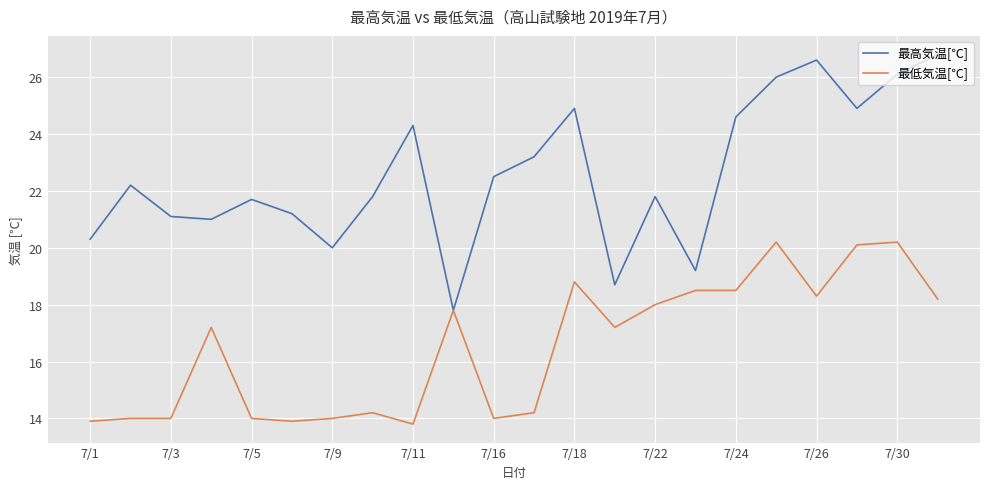

Which series has the widest spread of values?

最高気温[℃]